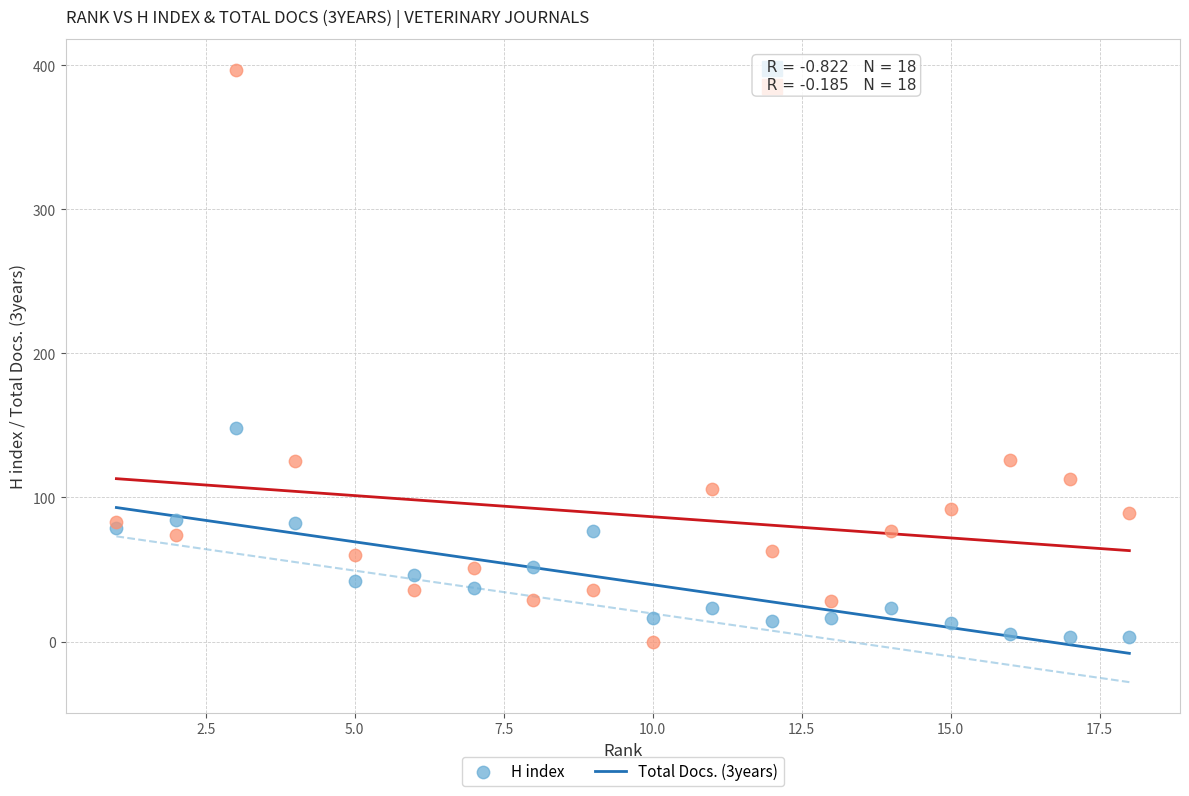

Which series has the largest Y range (max minus min)?

Total Docs. (3years)